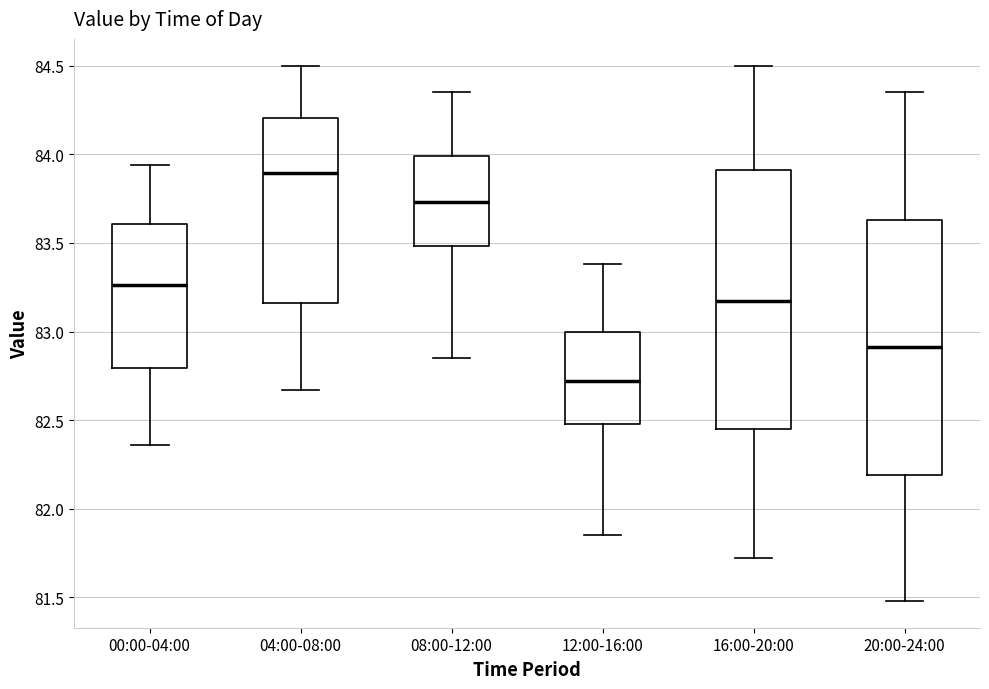

Where is the lower edge of the box for 12:00-16:00 on the y-axis? The values are not printed on the chart, so give them approximately, as read against the axis.

82.50